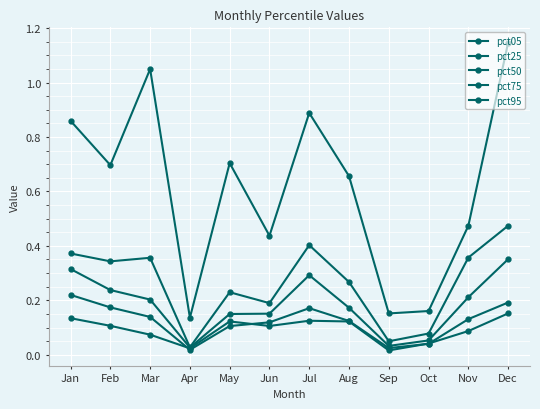

True or false: pct75 and pct05 intersect in this chart.

False